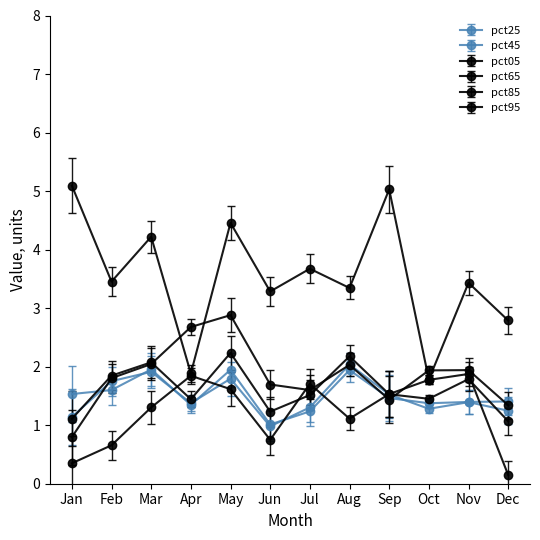

How many values in the pct05 series are below 3?

3